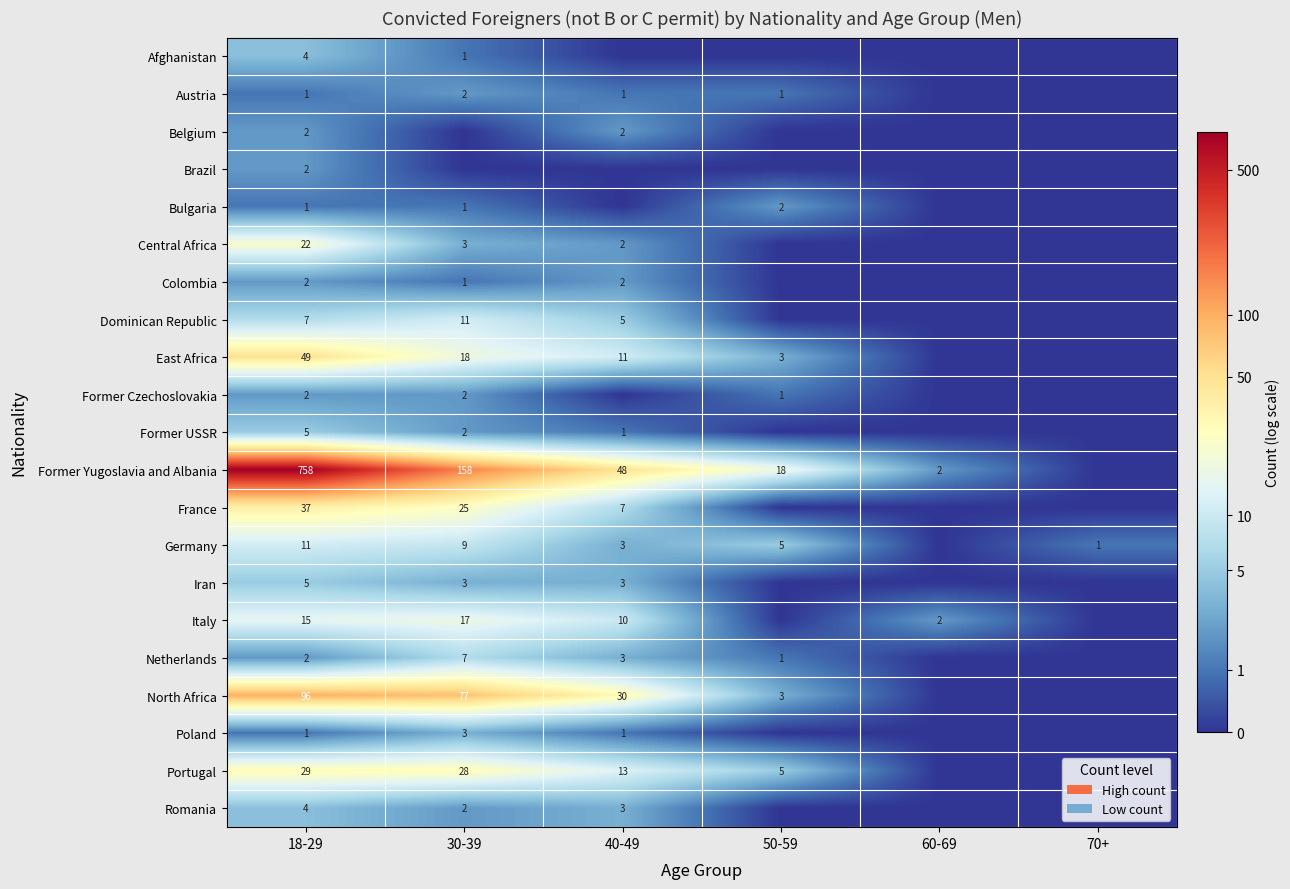

Is the value of Romania at 30-39 greater than the value of Germany at 70+?

Yes